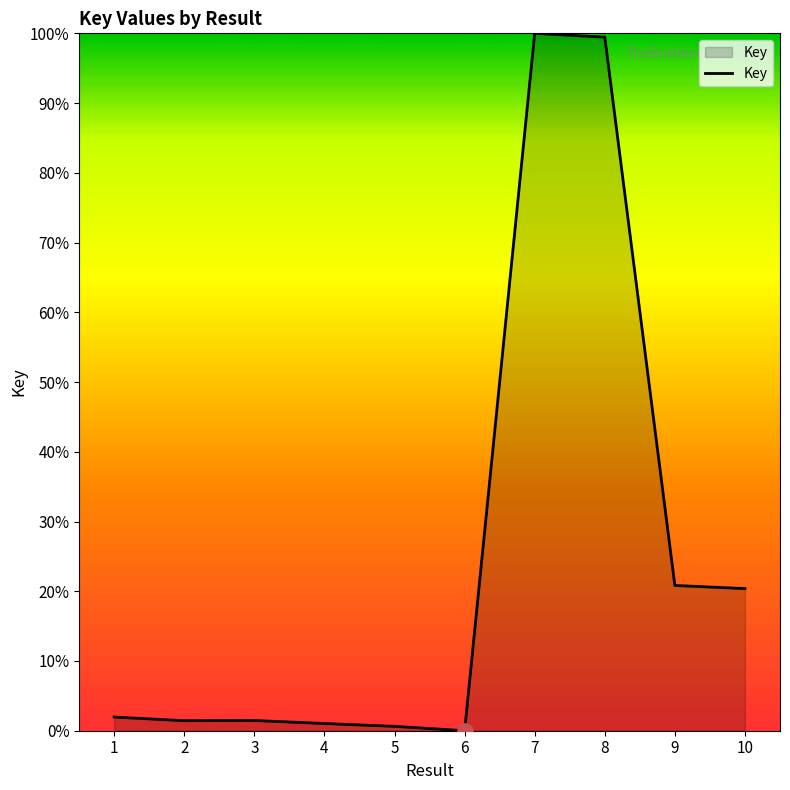

Which has a higher value, 10 or 4?

10